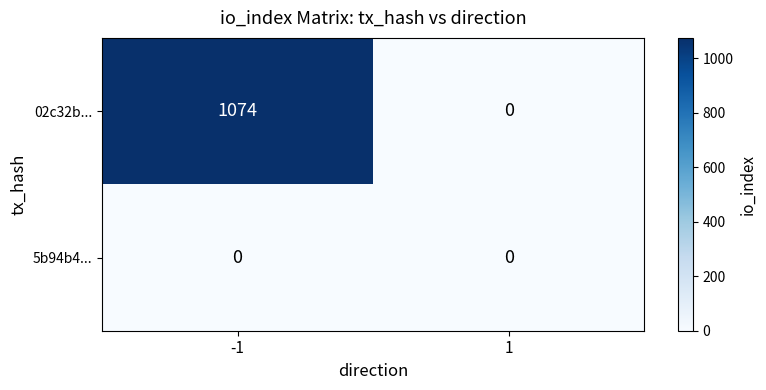

What is the spread (max minus min) of values at -1?

1074